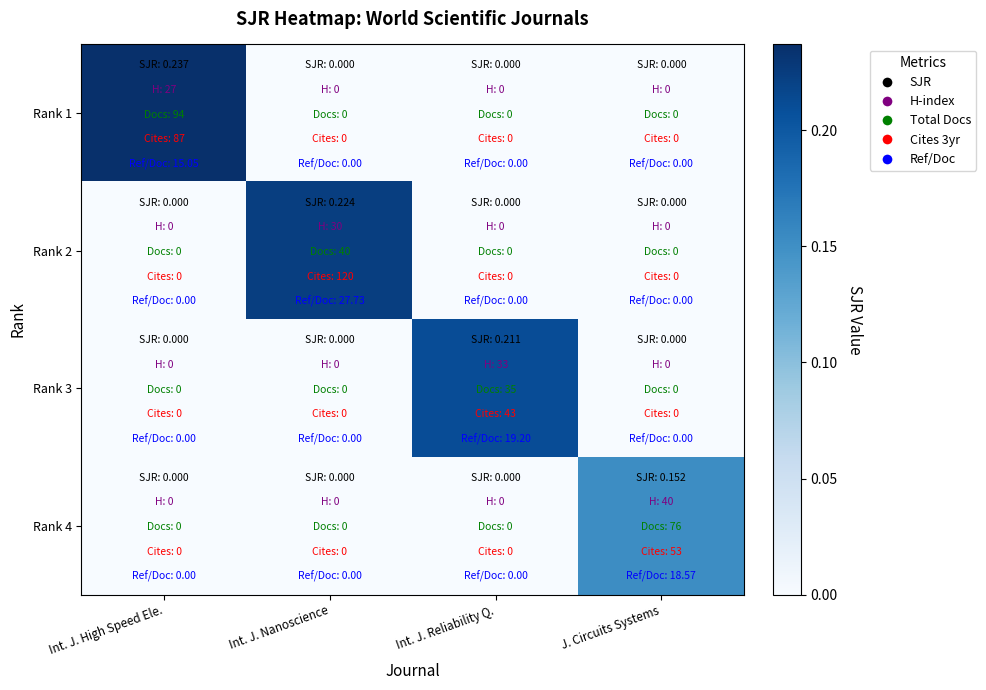

Which series has the largest total across all categories?

Rank 1